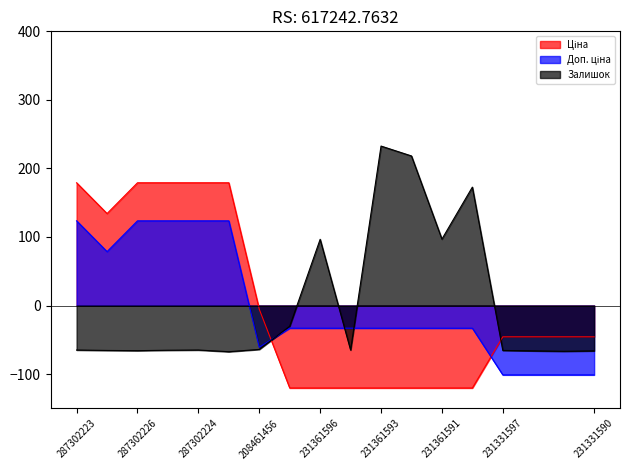

List the series in order of their overall mean, lowest first.

Ціна, Залишок, Доп. ціна